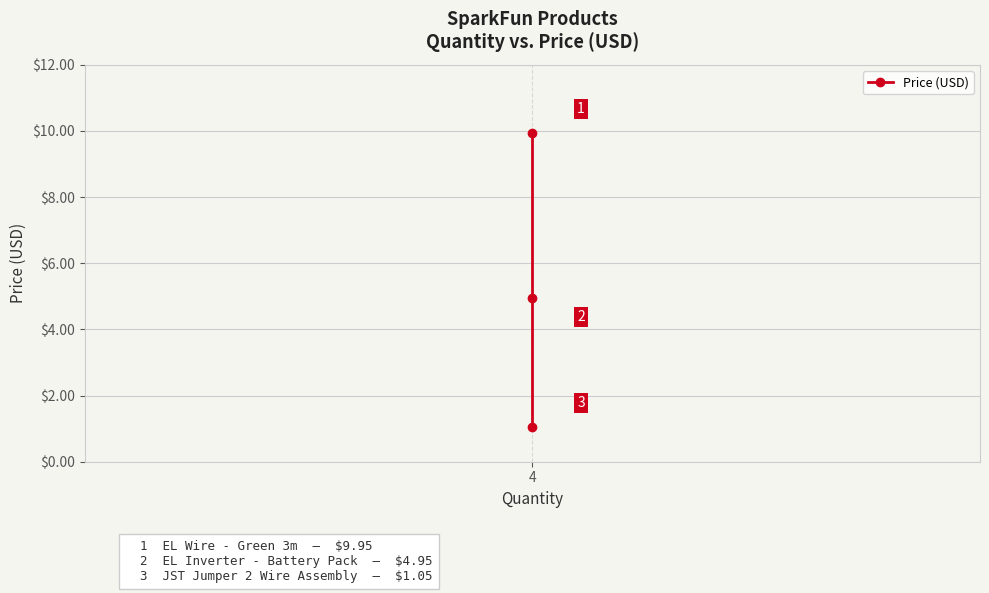

How many data points are above 4?

2